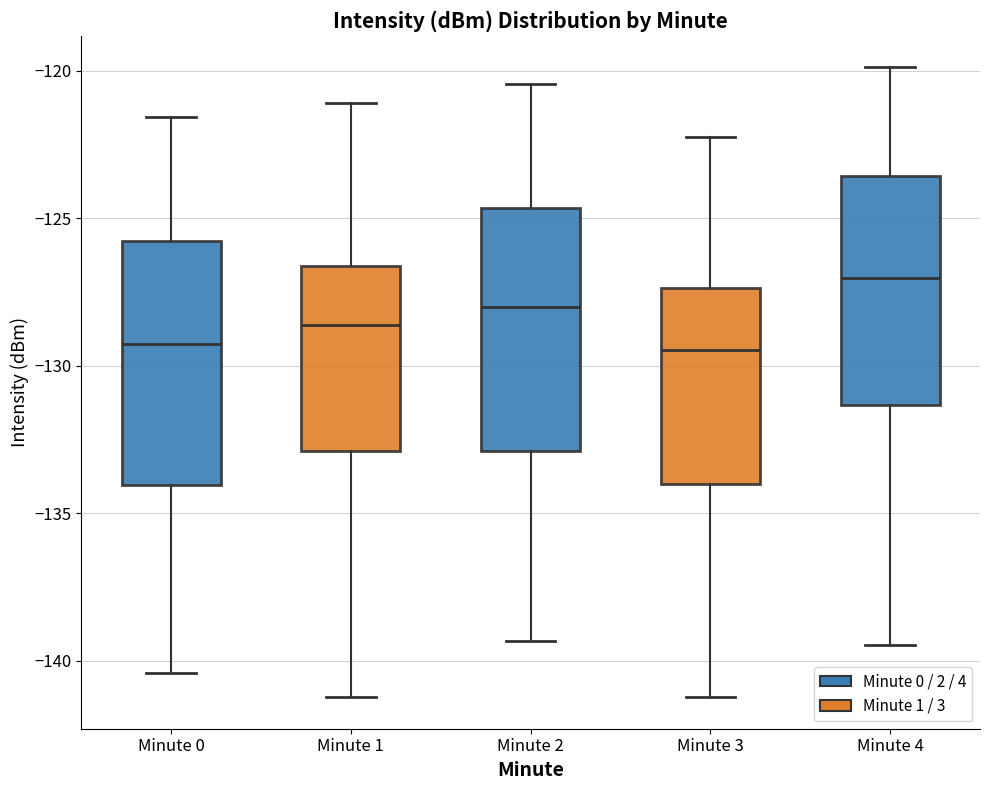

Reading left to right, read every box against the y-axis: the position of its median line, the range the box covers, and the ends of its whiskers. The values are not printed on the chart, so give them approximately, as read against the axis.

Minute 0: median -129.0, box -134.0 to -126.0, whiskers -140.5 to -121.5
Minute 1: median -128.5, box -133.0 to -126.5, whiskers -141.0 to -121.0
Minute 2: median -128.0, box -133.0 to -124.5, whiskers -139.5 to -120.5
Minute 3: median -129.5, box -134.0 to -127.5, whiskers -141.0 to -122.0
Minute 4: median -127.0, box -131.5 to -123.5, whiskers -139.5 to -120.0